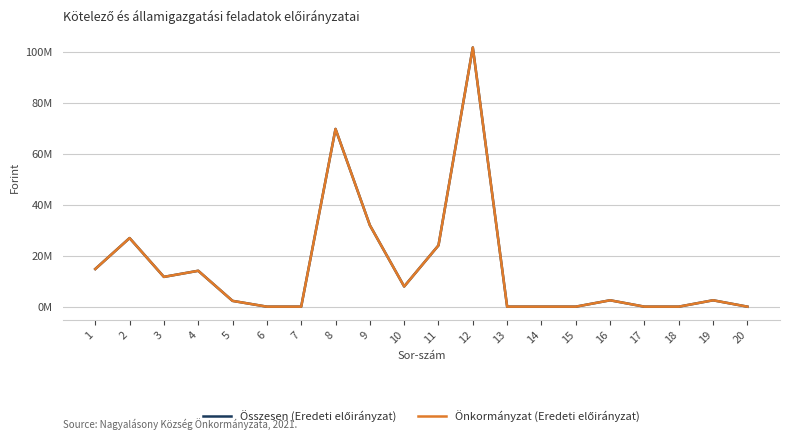

At 17, list the series in order from smallest to largest.

Összesen (Eredeti előirányzat), Önkormányzat (Eredeti előirányzat)